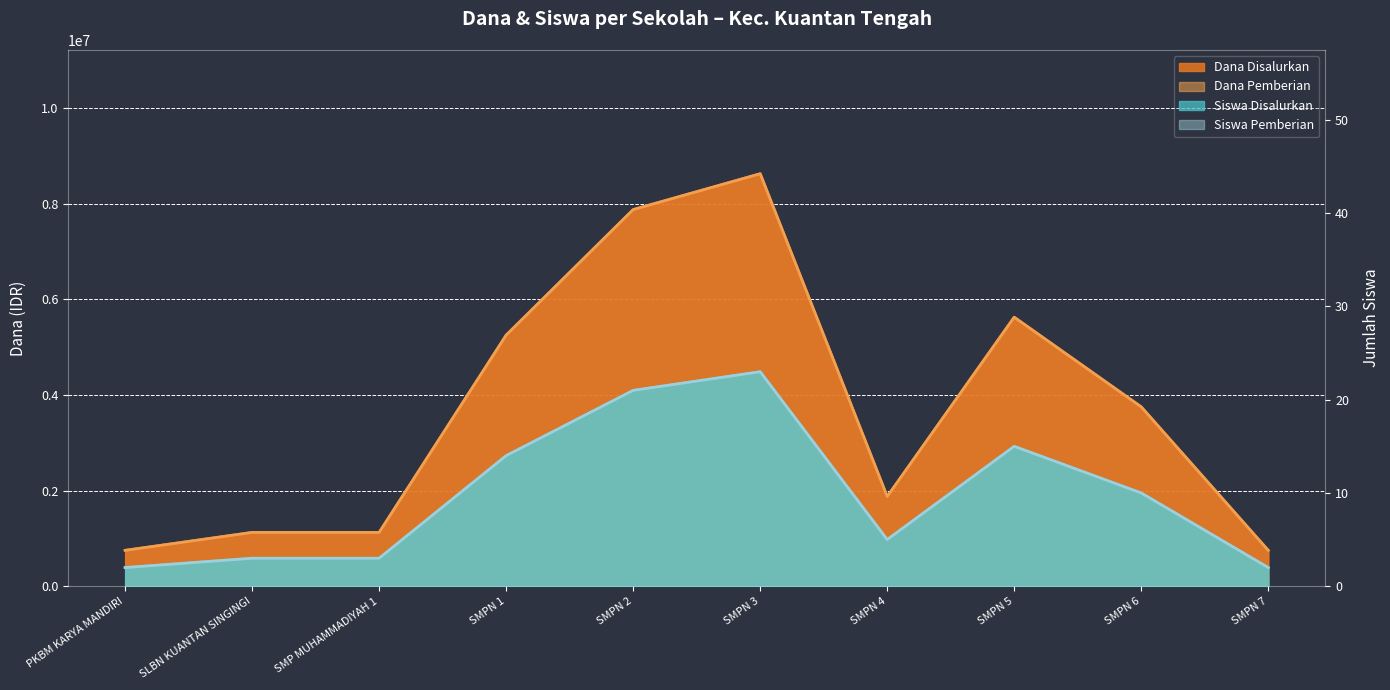

List the series in order of their peak value, lowest first.

Siswa Disalurkan, Siswa Pemberian, Dana Disalurkan, Dana Pemberian